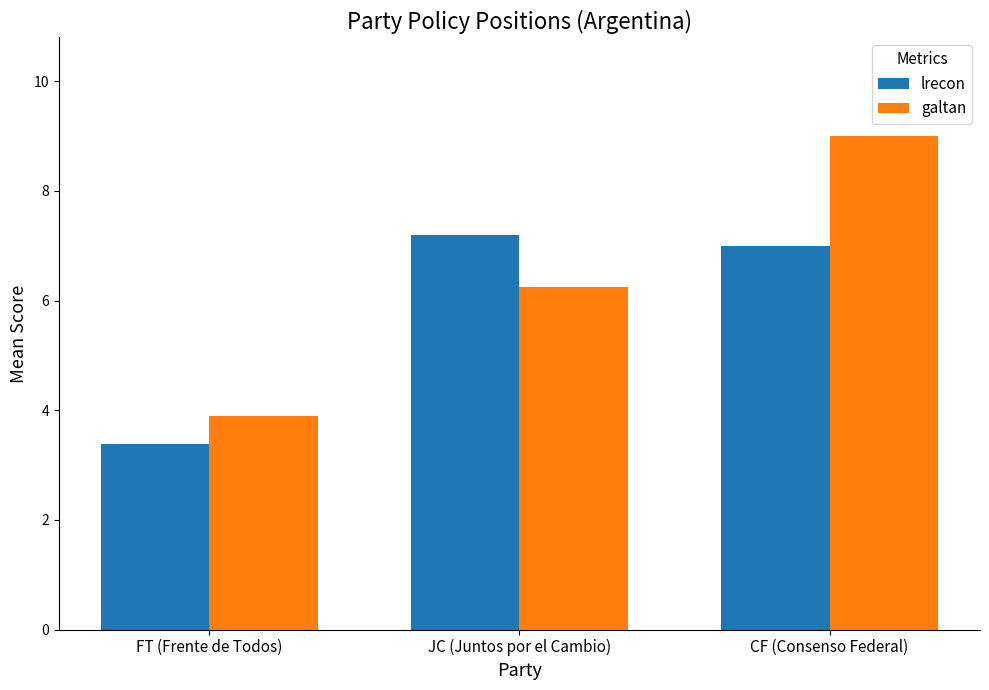

Rank the categories by lrecon value from highest to lowest.

JC (Juntos por el Cambio), CF (Consenso Federal), FT (Frente de Todos)